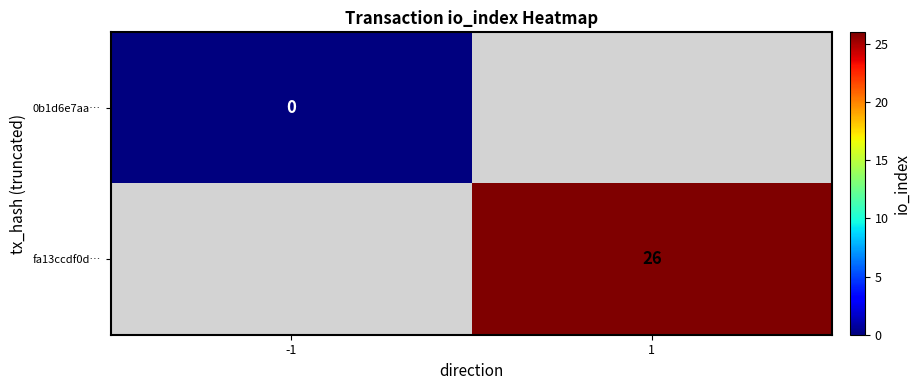

Is it true that fa13ccdf0d… equals 26 at 1?

True